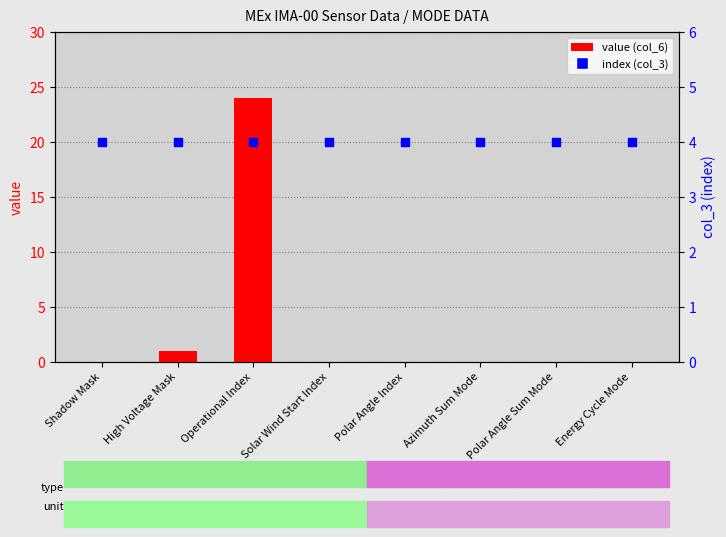

Which series has the largest total across all categories?

operational index (col_3)